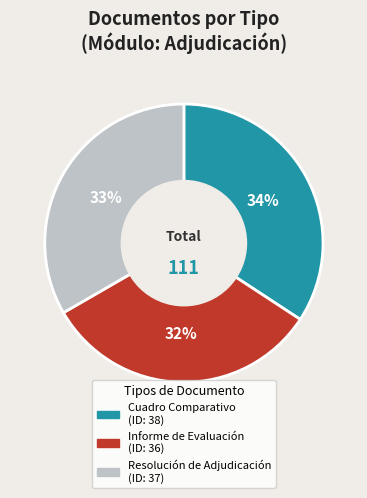

To the nearest percent, what is the difference between the largest and smallest slice percentages?

2%